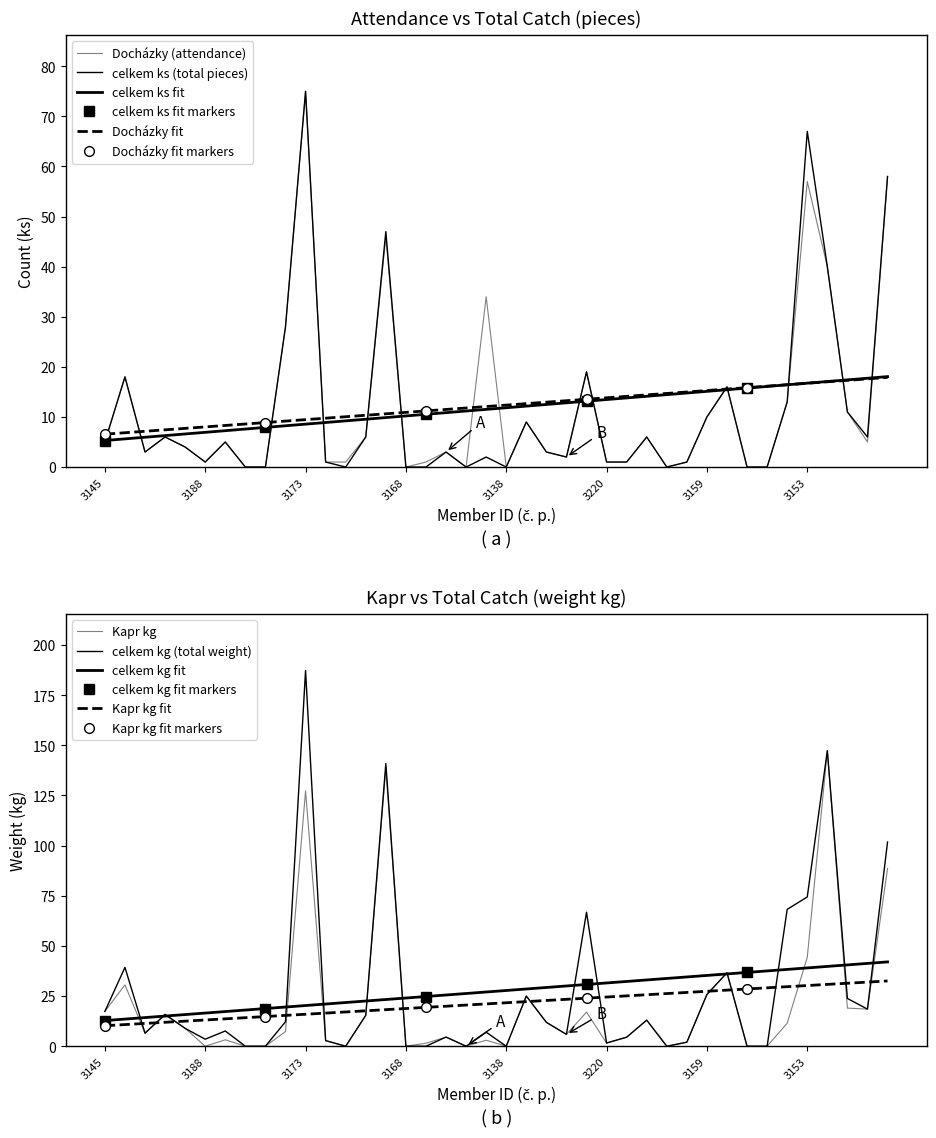

Reading left to right, what are all the values shown in this chart?

Docházky: 3145=5.0	3177=18.0	3193=3.0	3190=6.0	3189=4.0	3188=1.0	3157=5.0	3183=0.0	3223=0.0	3134=28.0	3173=75.0	3142=1.0	3197=1.0	3118=6.0	3117=46.0	3168=0.0	3176=1.0	3216=3.0	3186=0.0	3150=34.0	3138=0.0	3161=9.0	3162=3.0	3163=2.0	3169=19.0	3220=1.0	3147=1.0	3106=6.0	3114=0.0	3198=1.0	3159=10.0	3152=16.0	3154=0.0	3180=0.0	3166=13.0	3153=57.0	3170=40.0	3191=11.0	3127=5.0	3128=58.0
Kapr kg: 3145=17.4	3177=30.6	3193=6.5	3190=15.5	3189=8.9	3188=0.0	3157=3.2	3183=0.0	3223=0.0	3134=7.3	3173=127.3	3142=2.8	3197=0.0	3118=15.4	3117=138.7	3168=0.0	3176=1.5	3216=4.6	3186=0.0	3150=3.0	3138=0.0	3161=25.0	3162=11.9	3163=5.9	3169=17.0	3220=1.6	3147=4.5	3106=13.0	3114=0.0	3198=2.0	3159=25.8	3152=36.6	3154=0.0	3180=0.0	3166=11.5	3153=44.3	3170=147.3	3191=19.0	3127=18.5	3128=88.6
celkem ks: 3145=5.0	3177=18.0	3193=3.0	3190=6.0	3189=4.0	3188=1.0	3157=5.0	3183=0.0	3223=0.0	3134=28.0	3173=75.0	3142=1.0	3197=0.0	3118=6.0	3117=47.0	3168=0.0	3176=0.0	3216=3.0	3186=0.0	3150=2.0	3138=0.0	3161=9.0	3162=3.0	3163=2.0	3169=19.0	3220=1.0	3147=1.0	3106=6.0	3114=0.0	3198=1.0	3159=10.0	3152=16.0	3154=0.0	3180=0.0	3166=13.0	3153=67.0	3170=40.0	3191=11.0	3127=6.0	3128=58.0
celkem kg: 3145=17.4	3177=39.3	3193=6.5	3190=15.9	3189=8.9	3188=3.5	3157=7.6	3183=0.0	3223=0.0	3134=12.2	3173=187.3	3142=2.8	3197=0.0	3118=15.4	3117=140.9	3168=0.0	3176=0.0	3216=4.6	3186=0.0	3150=7.0	3138=0.0	3161=25.0	3162=11.9	3163=5.9	3169=66.8	3220=1.6	3147=4.5	3106=13.0	3114=0.0	3198=2.0	3159=25.8	3152=36.6	3154=0.0	3180=0.0	3166=68.2	3153=74.4	3170=147.3	3191=23.8	3127=18.5	3128=101.8